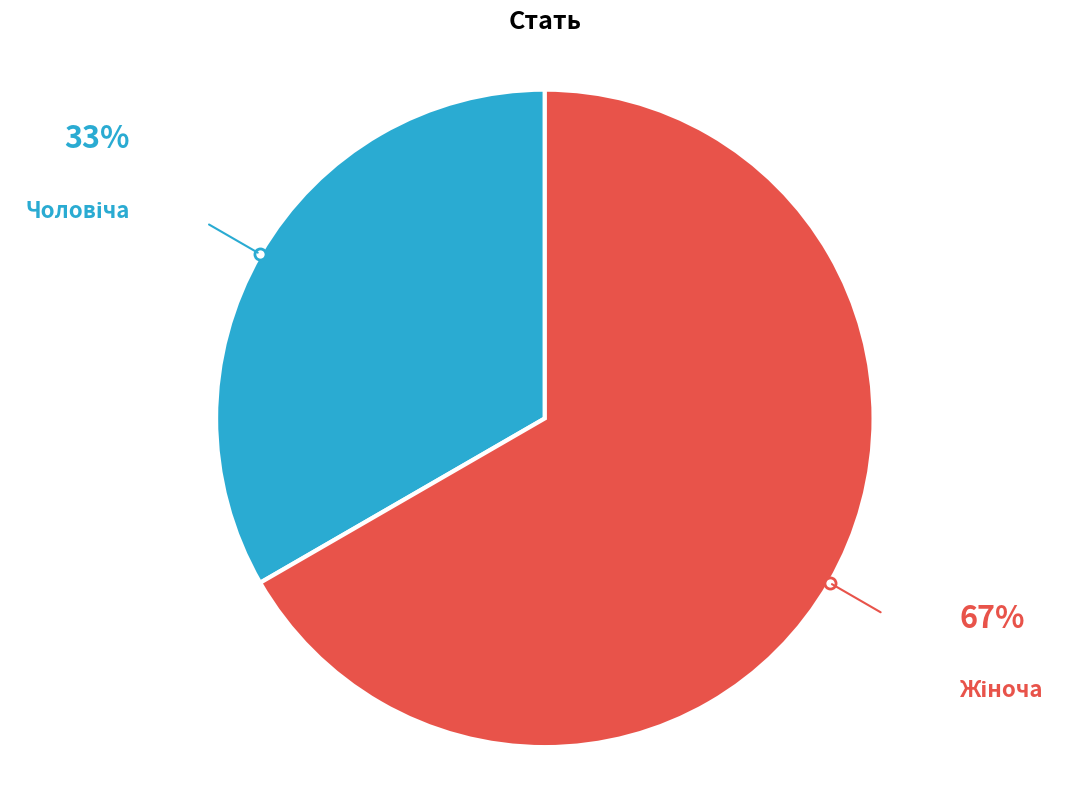

Is there any slice that represents more than half of the pie?

Yes